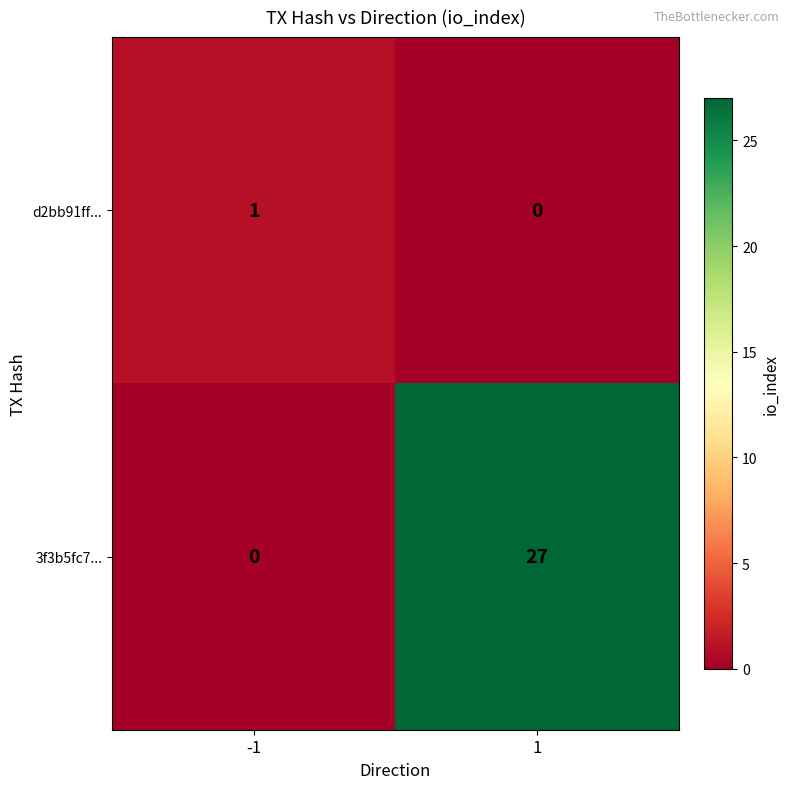

What is the sum of the 3f3b5fc7... values at 1 and -1?

27